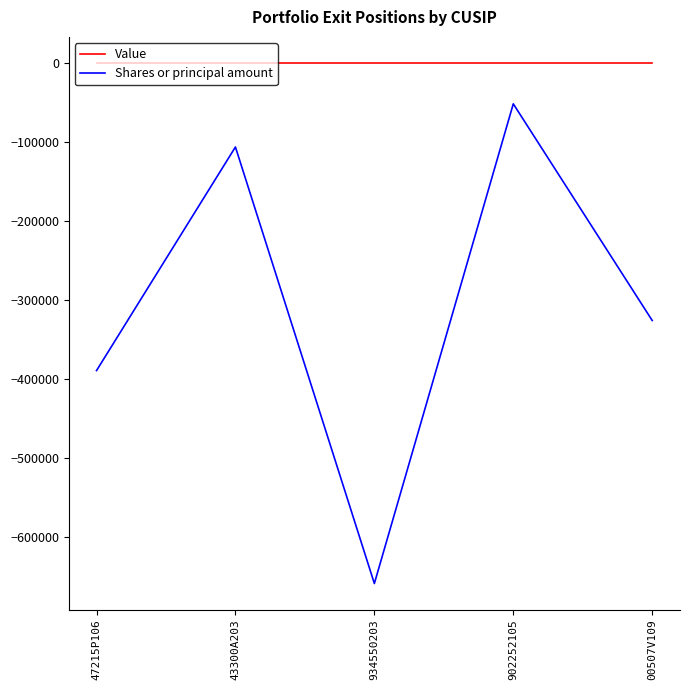

Rank the series at 47215P106 from lowest to highest value.

Shares or principal amount, Value